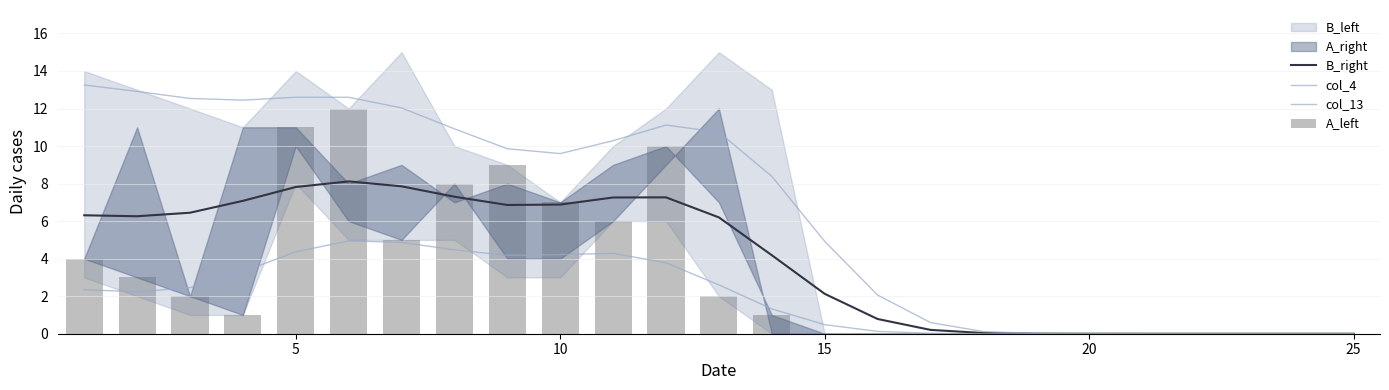

What is the maximum value for col_4?

13.3